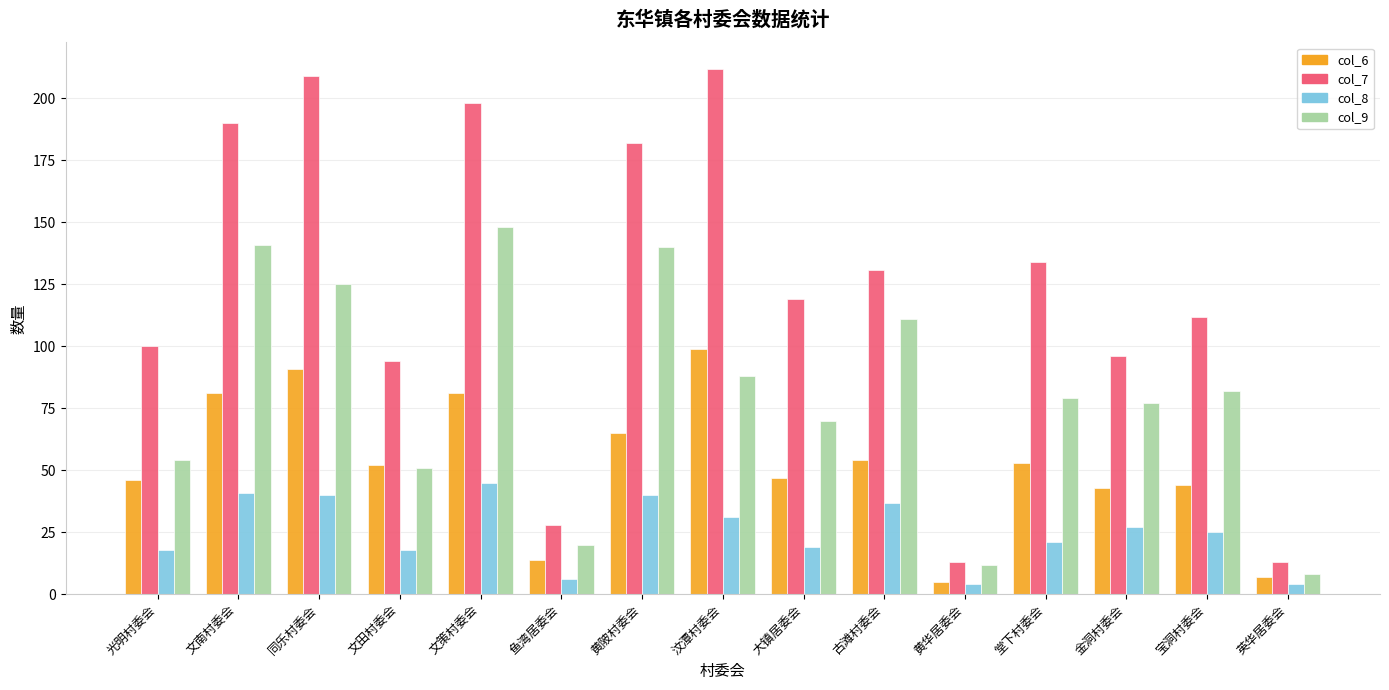

What is the sum of all col_9 values?

1206